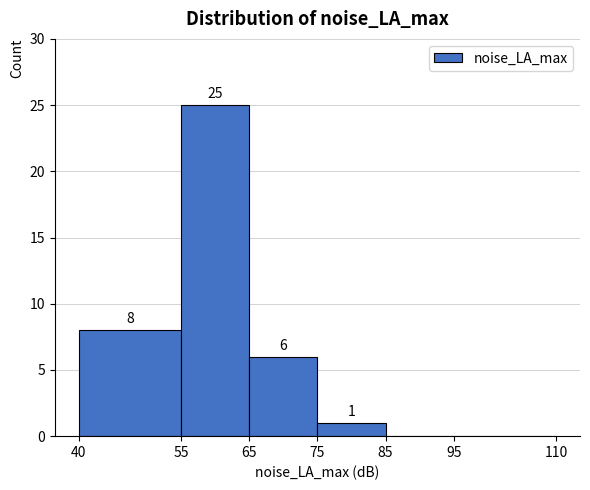

Which range on the x-axis has the tallest bar?

55 to 65